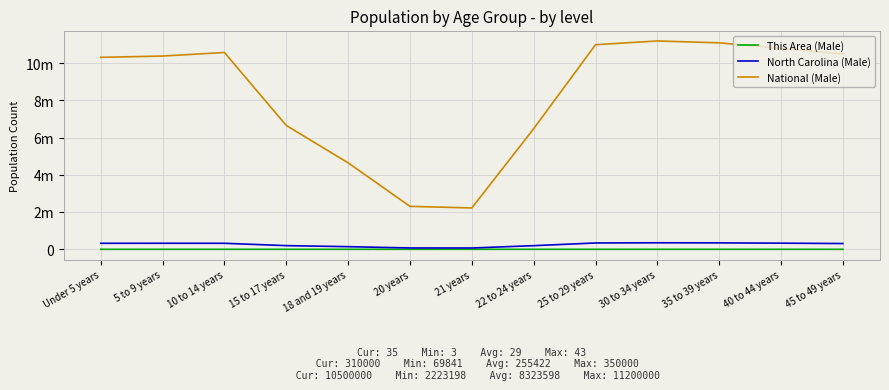

True or false: North Carolina (Male) and National (Male) cross at least once.

False